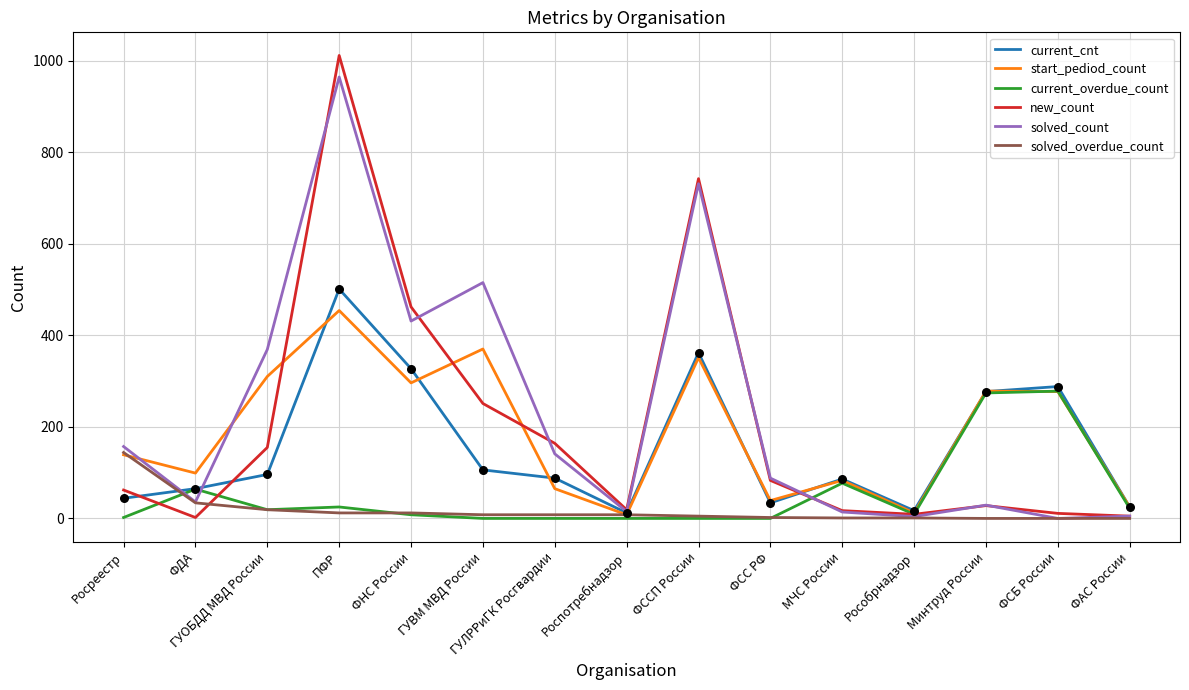

Is the value of solved_overdue_count at ФСС РФ greater than the value of start_pediod_count at ФАС России?

No